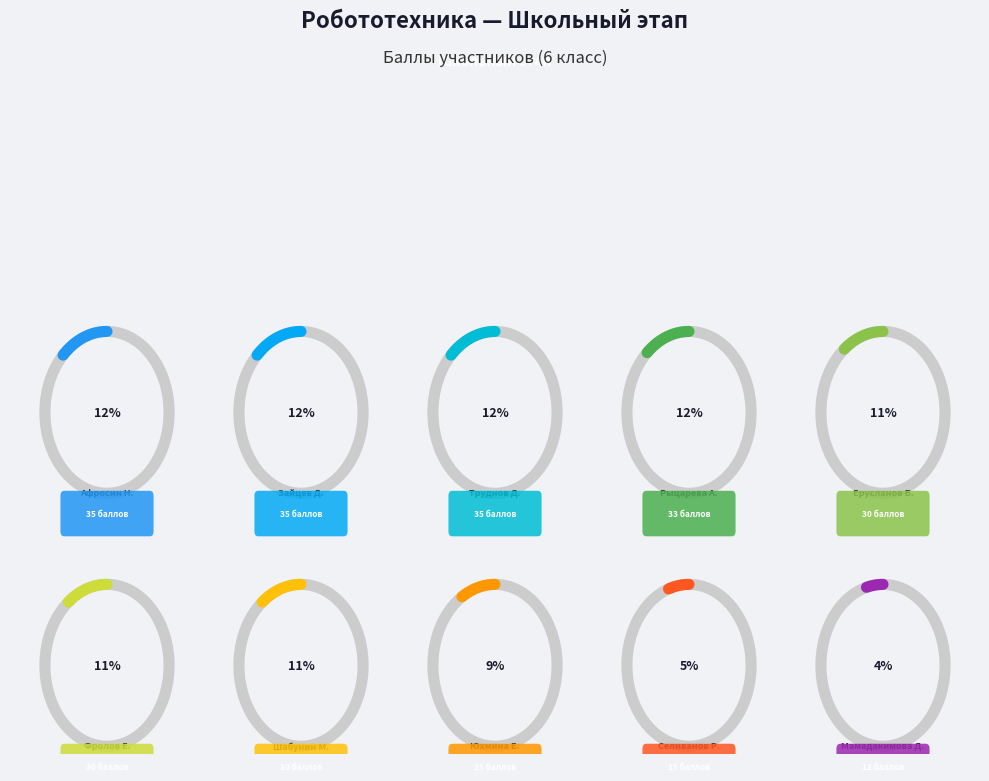

Does Мамадакимова Дилангез account for over 50% of the chart?

No